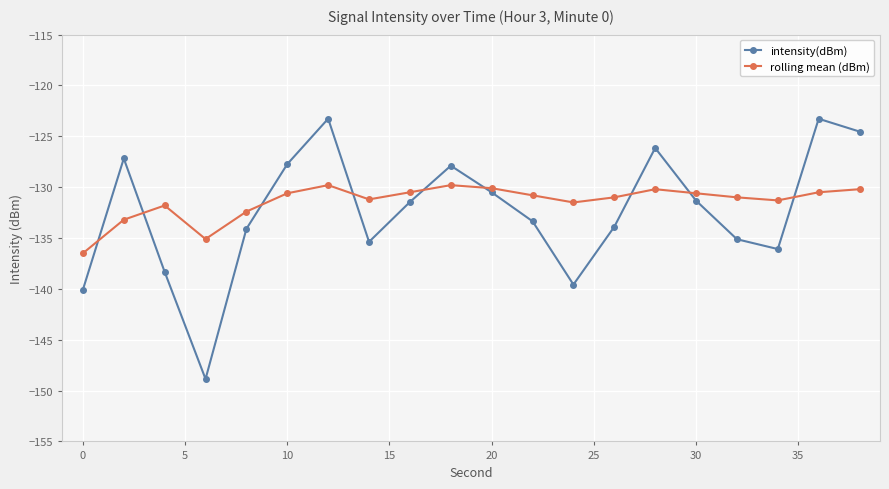

True or false: rolling mean (dBm) and intensity(dBm) intersect in this chart.

True